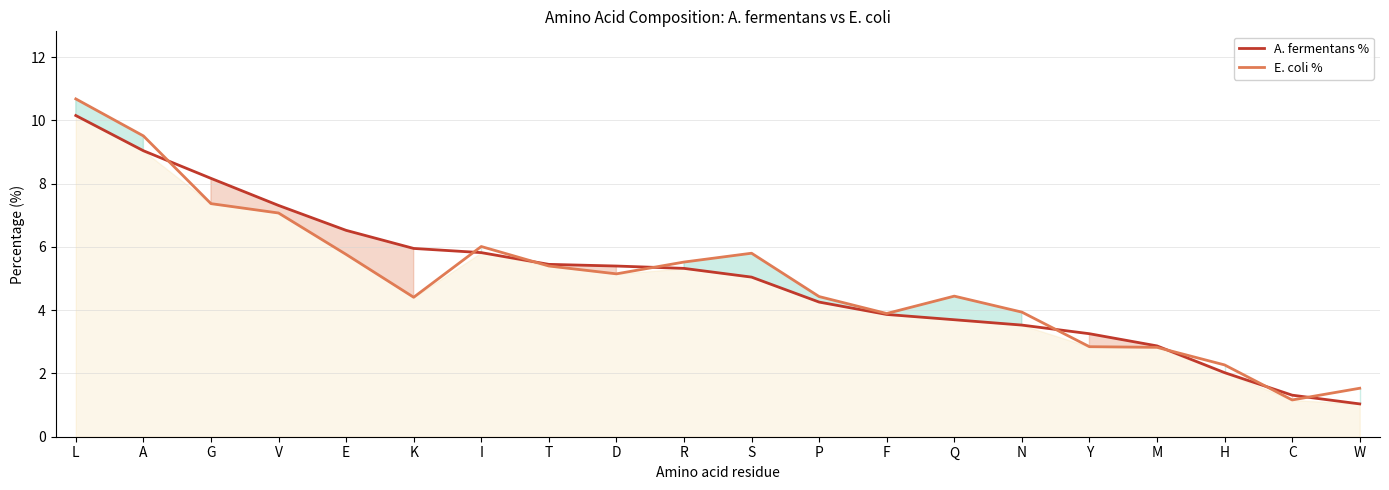

Which category has the highest value in the A. fermentans % series?

L